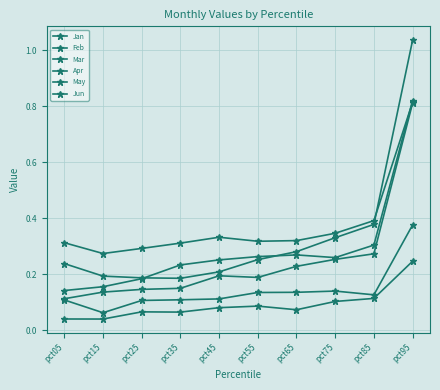

What is the value of the Apr point at the 3rd from the left?

0.1